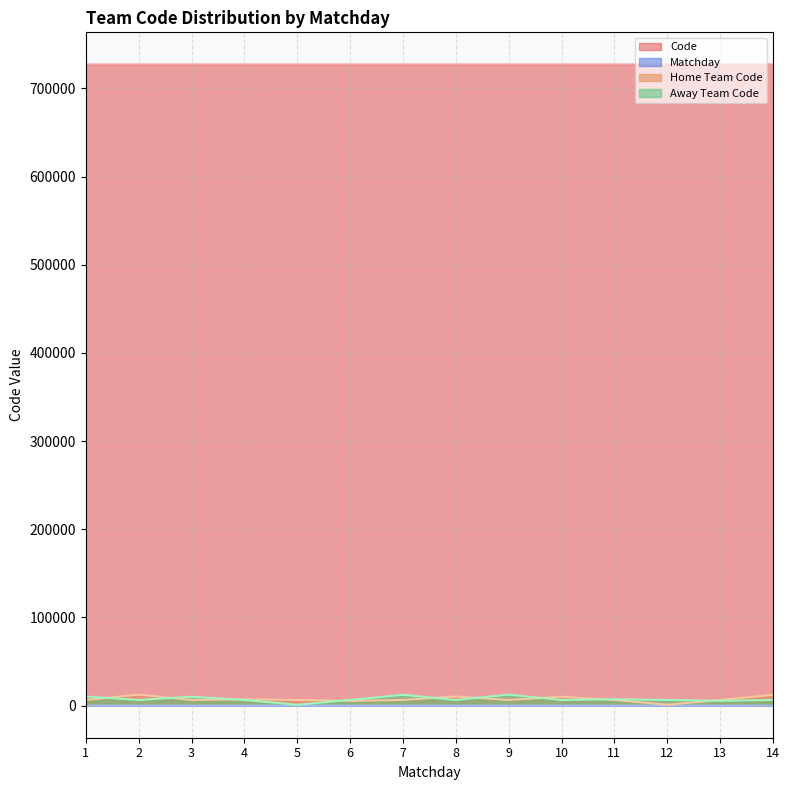

Rank the series at 9 from highest to lowest value.

Code, Away Team Code, Home Team Code, Matchday